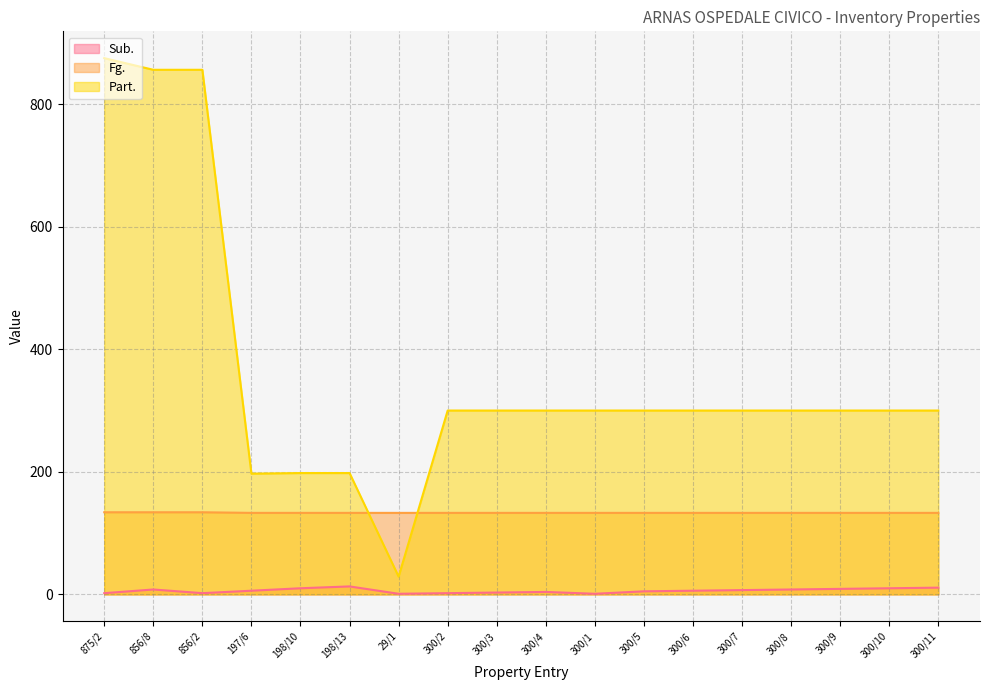

True or false: Part. and Sub. cross at least once.

False